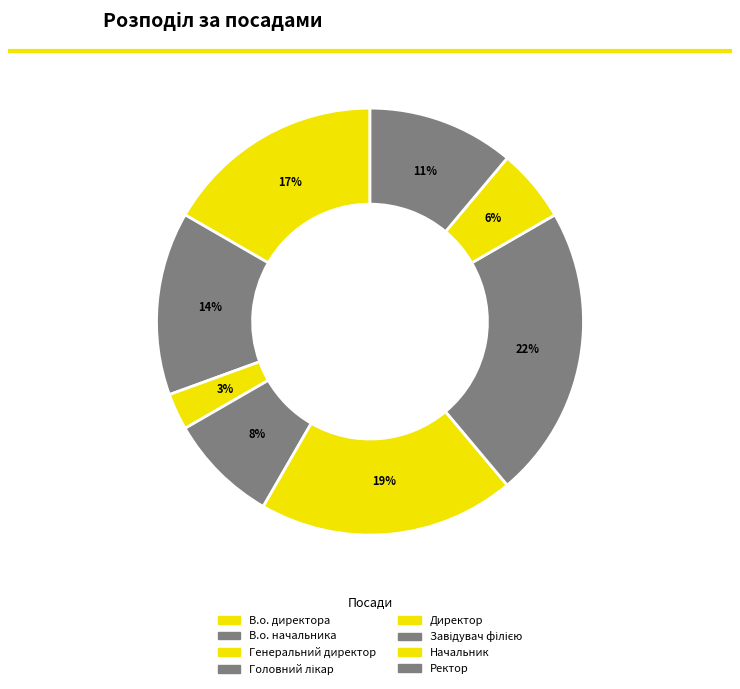

Is the sum of Начальник and В.о. директора greater than half?

No